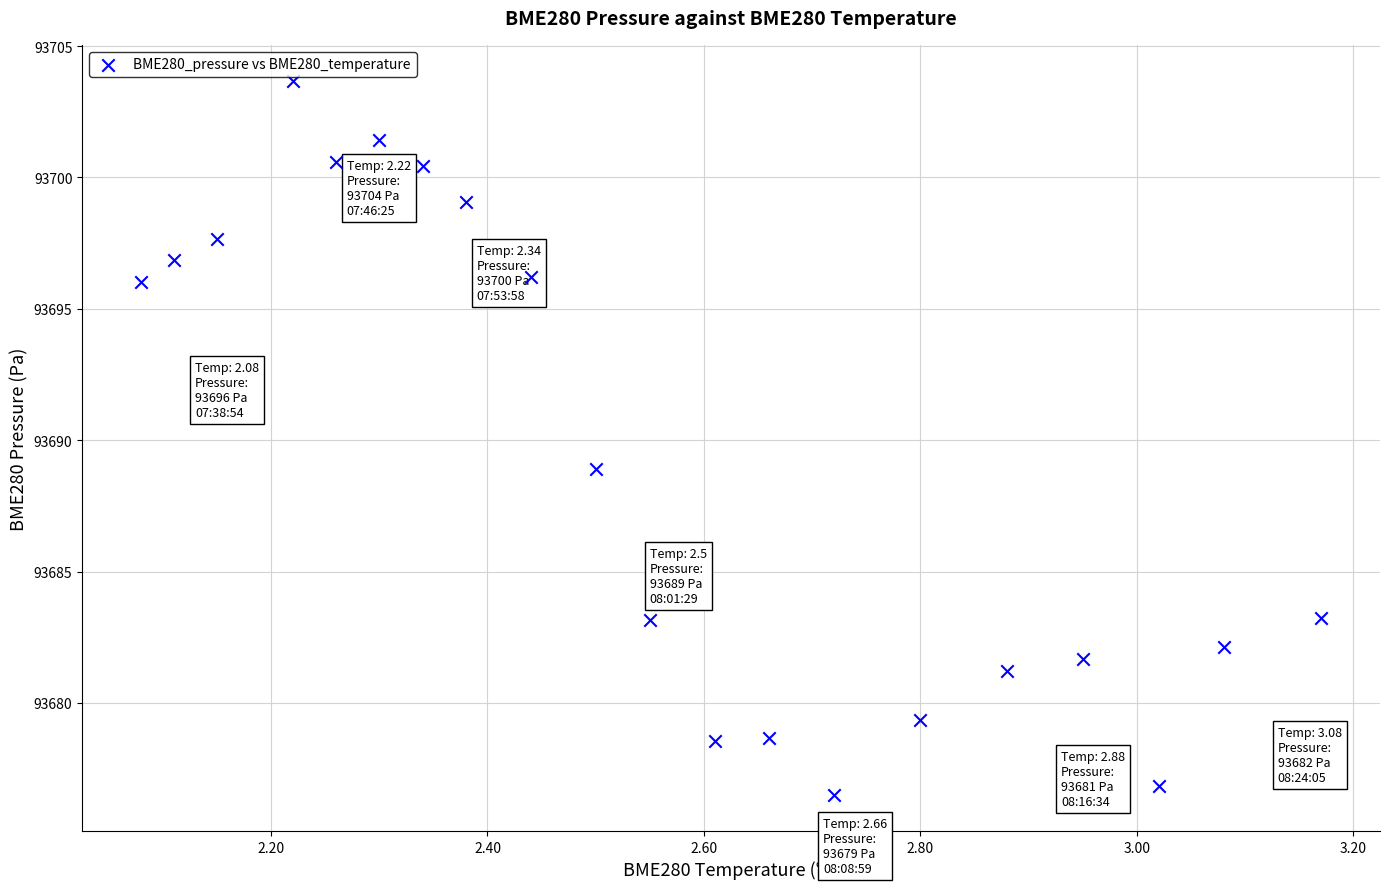

What is the range of X values (max minus min)?

1.1